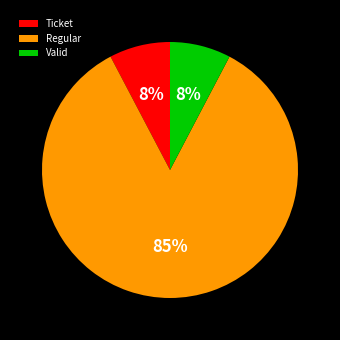

Which has a higher value, Regular or Ticket?

Regular